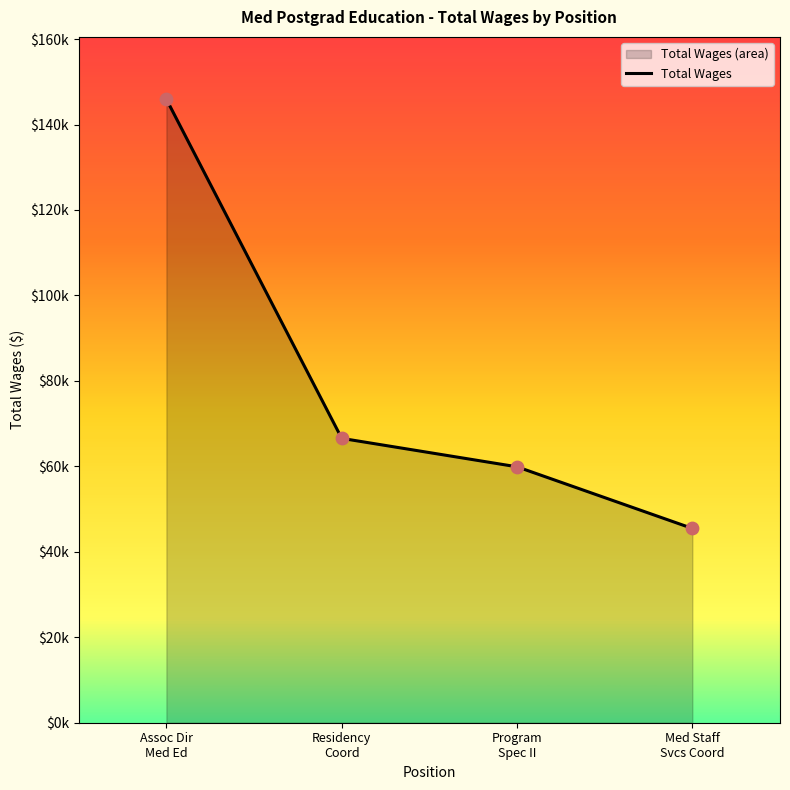

Which has a higher value, Assoc Dir
Med Ed or Residency
Coord?

Assoc Dir
Med Ed